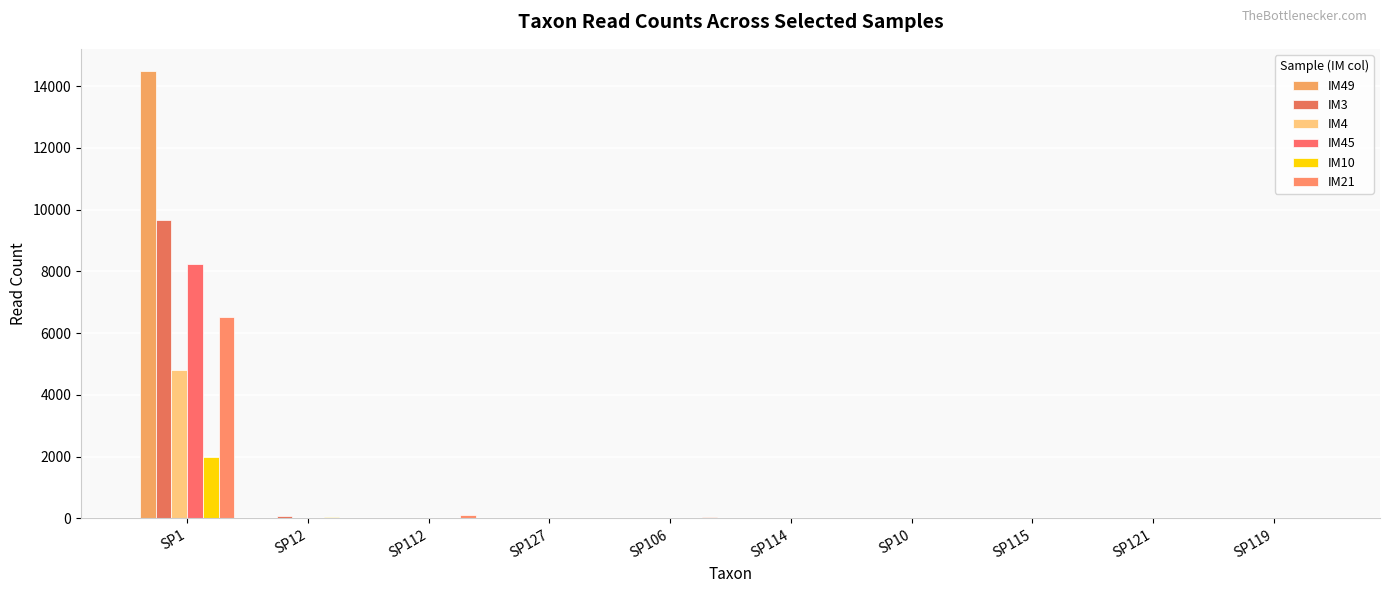

How many distinct data groups are displayed?

6